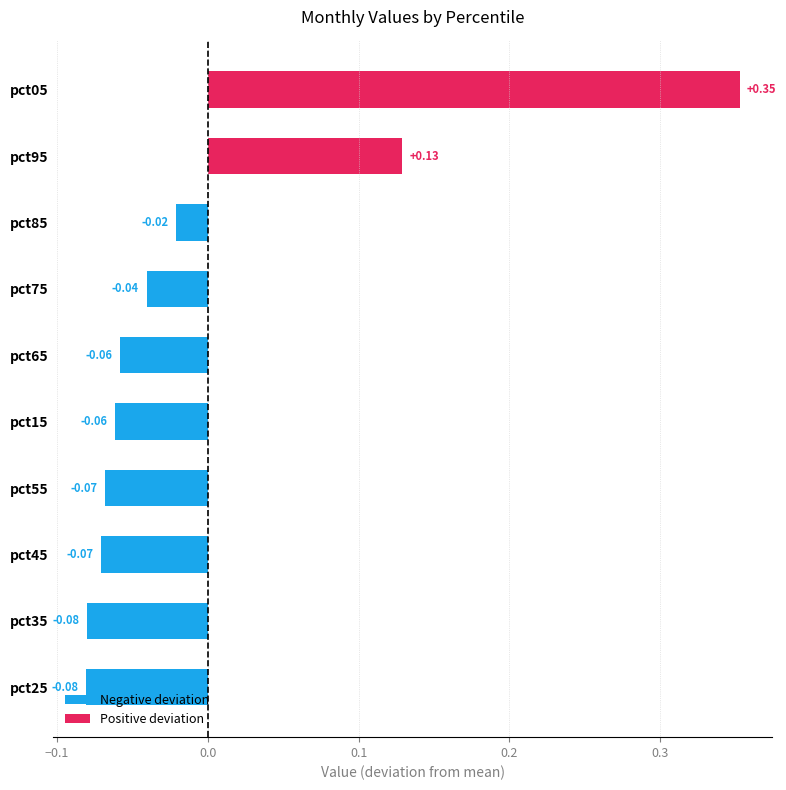

How many series are shown in this chart?

1